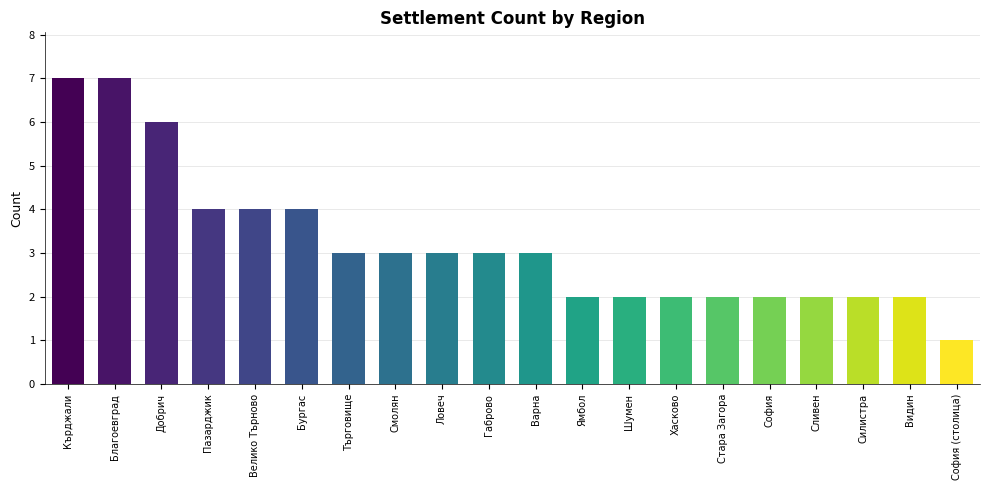

What is the sum of all values?

64